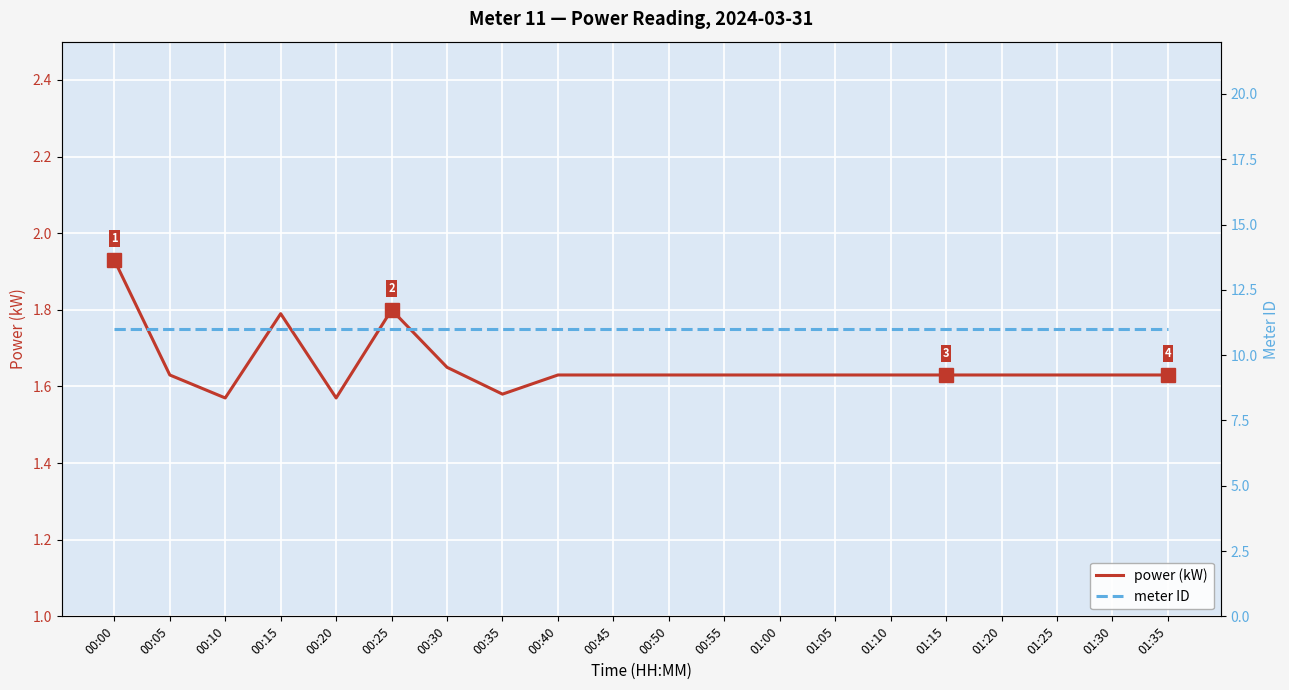

At how many categories does at least one series exceed 9?

20